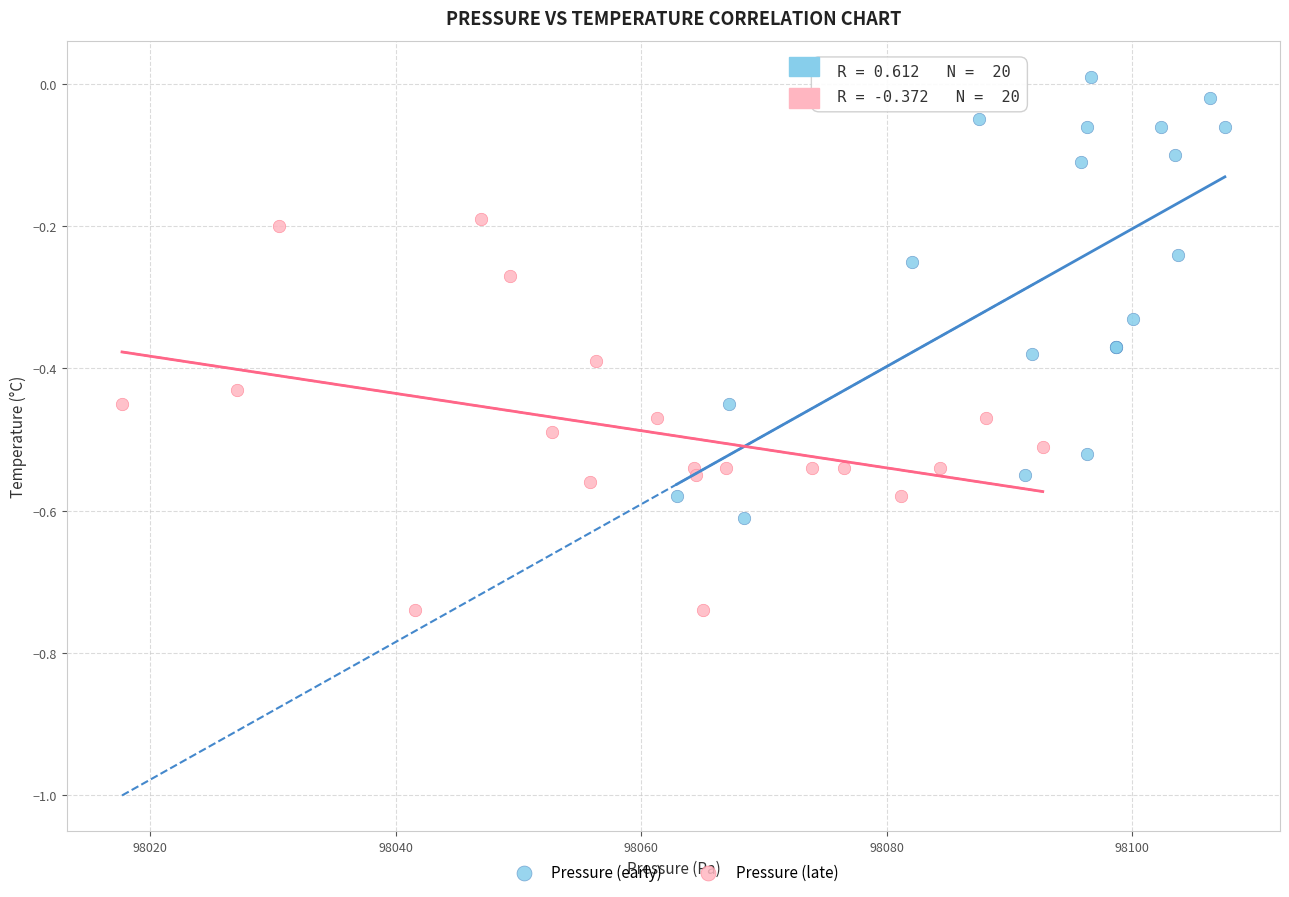

Which series has the widest spread of Y values?

Pressure (early)